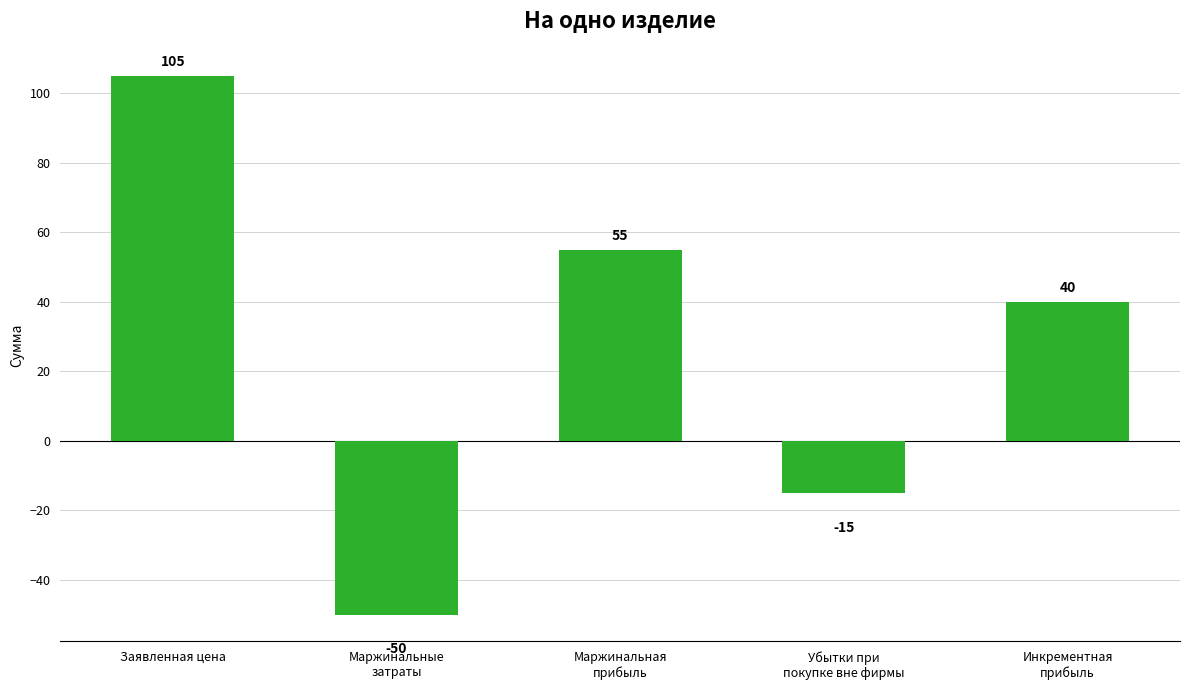

How many negative values are there?

2